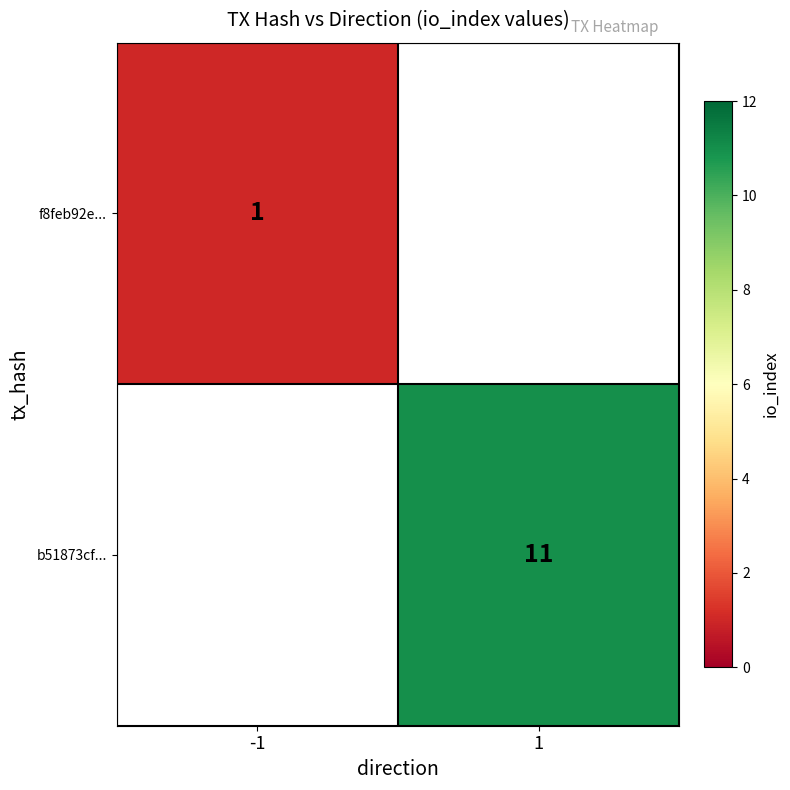

Is it true that b51873cf... equals 11 at 1?

True